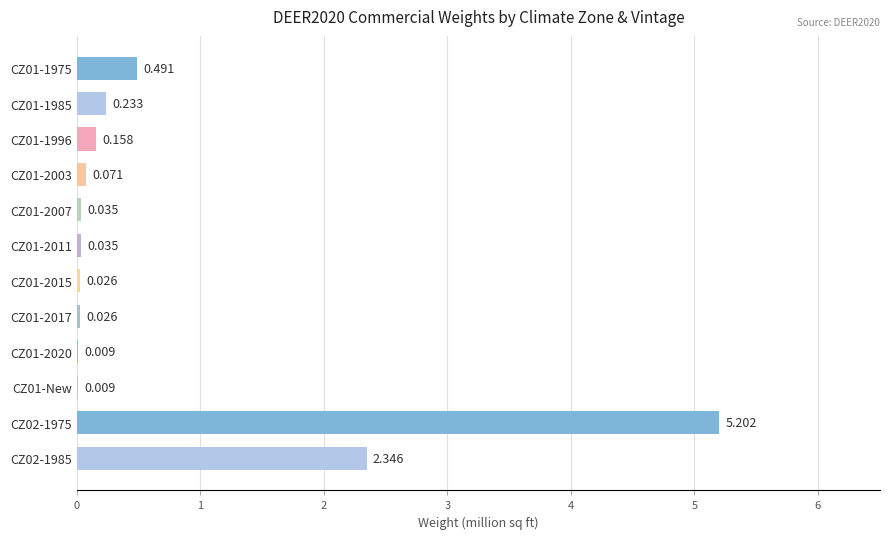

Are the bars horizontal?

Yes